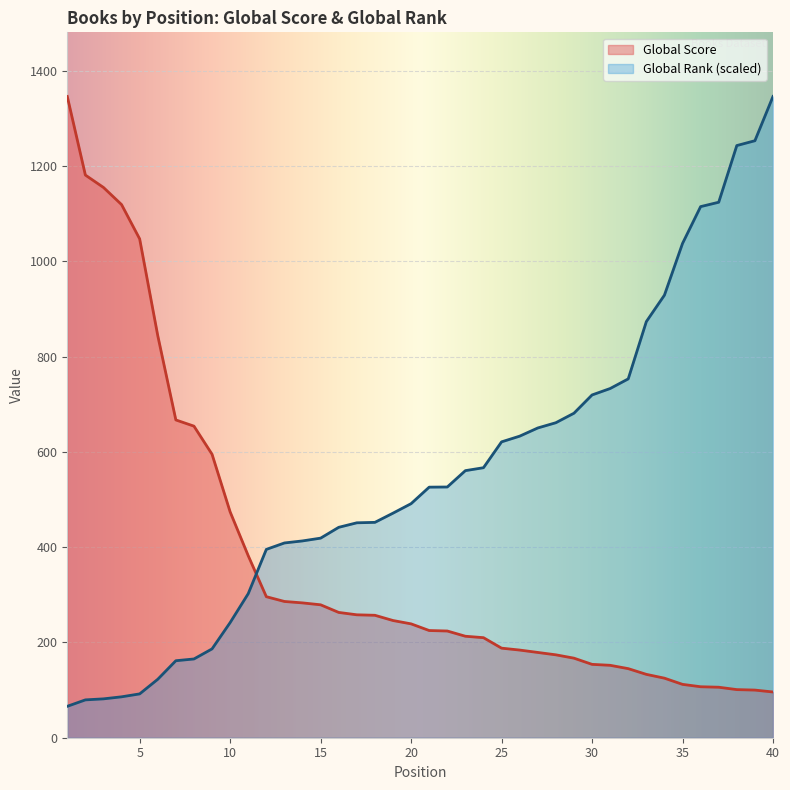

How many times do Global Score and Global Rank cross each other?

1